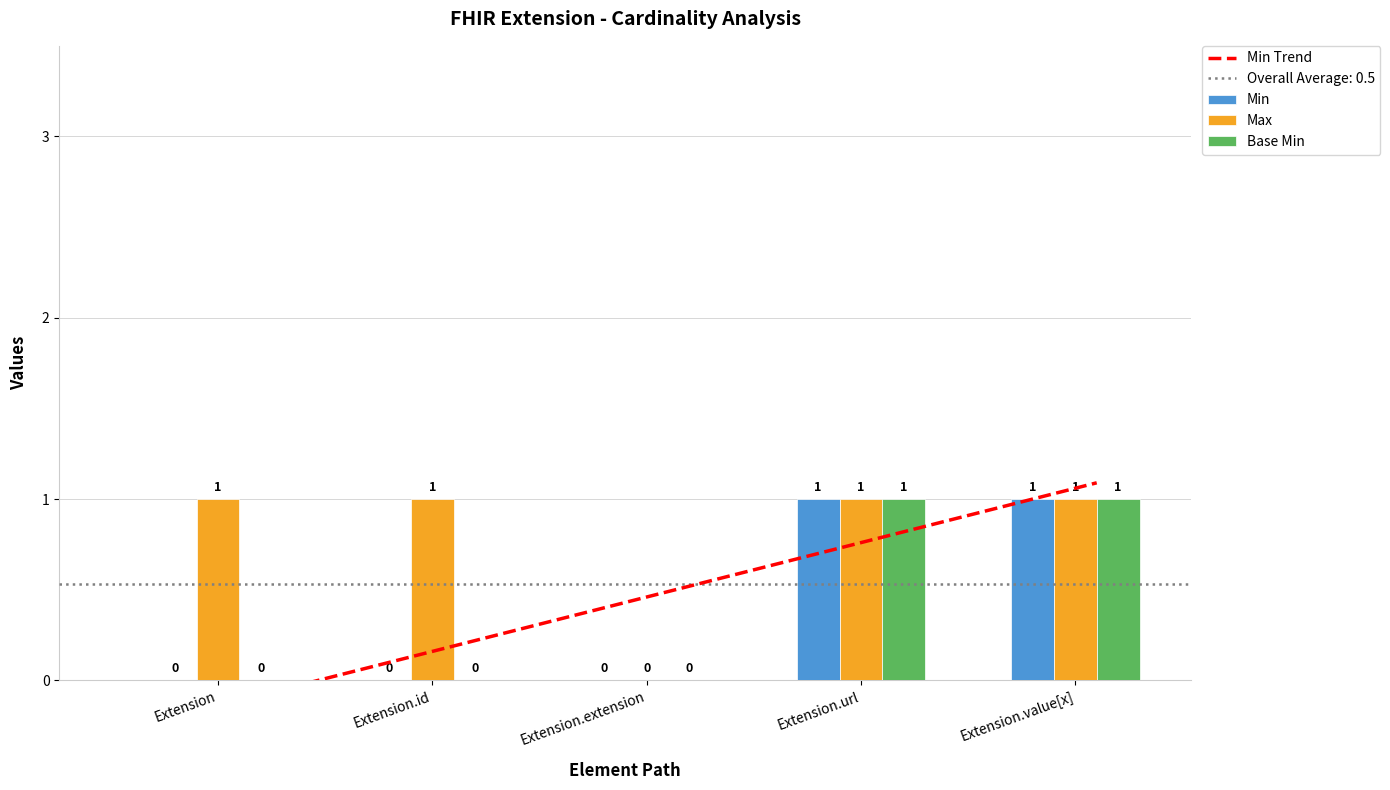

Which series has the largest total across all categories?

Max